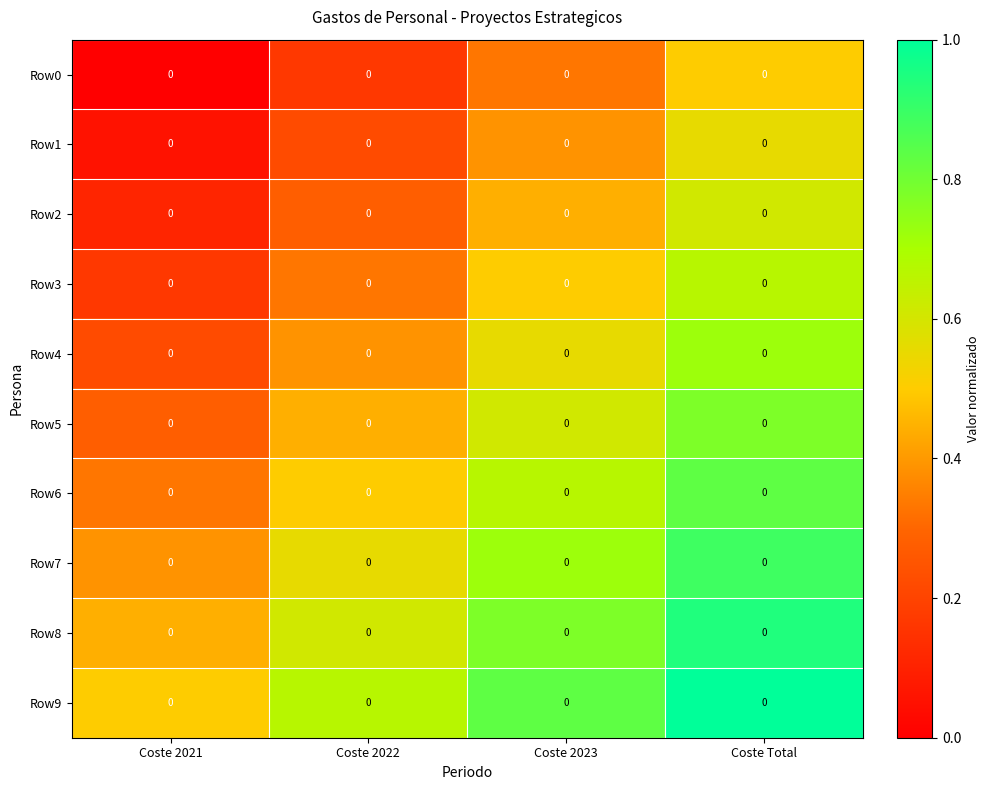

What is the difference between the Row2 values at Coste 2022 and Coste 2021?

0.2